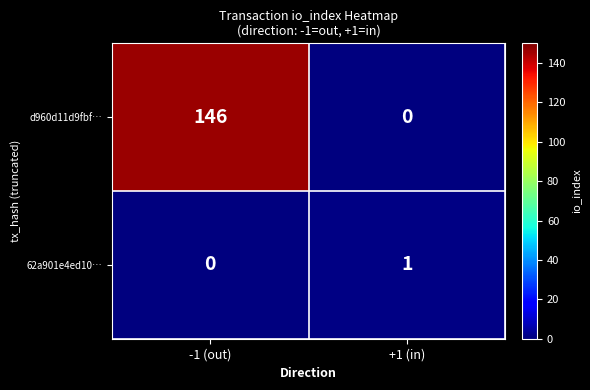

Reading right to left, extract all data points from this chart.

d960d11d9fbf…: +1 (in)=0	-1 (out)=146
62a901e4ed10…: +1 (in)=1	-1 (out)=0